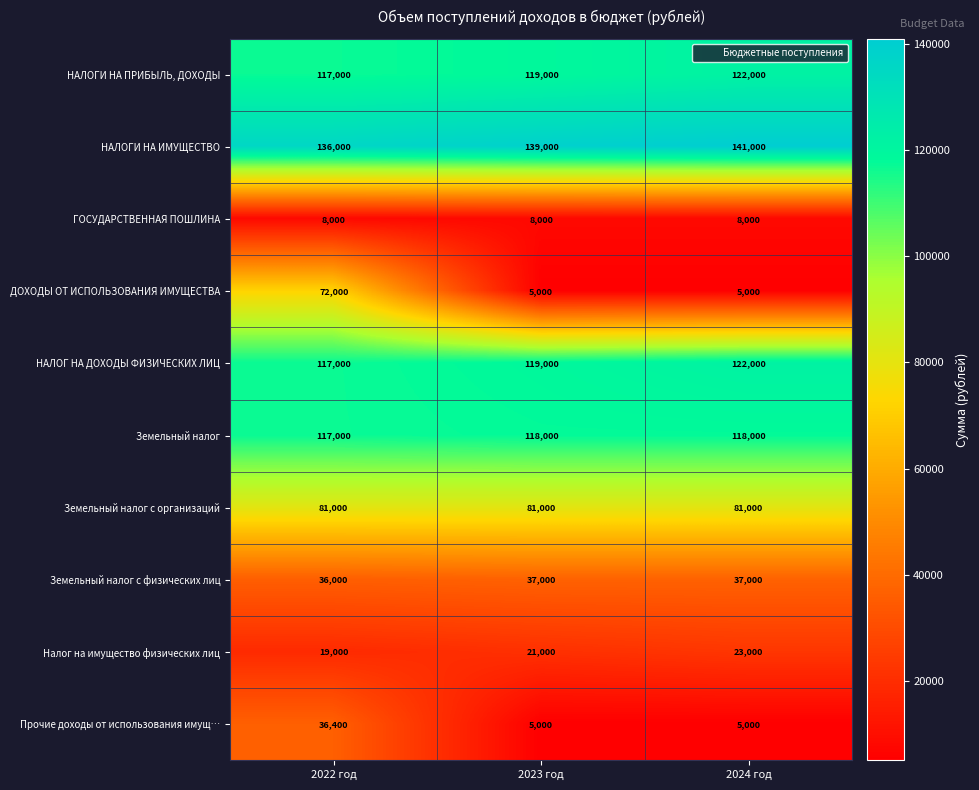

Reading left to right, extract all data points from this chart.

НАЛОГИ НА ПРИБЫЛЬ, ДОХОДЫ: 2022 год=117000	2023 год=119000	2024 год=122000
НАЛОГИ НА ИМУЩЕСТВО: 2022 год=136000	2023 год=139000	2024 год=141000
ГОСУДАРСТВЕННАЯ ПОШЛИНА: 2022 год=8000	2023 год=8000	2024 год=8000
ДОХОДЫ ОТ ИСПОЛЬЗОВАНИЯ ИМУЩЕСТВА: 2022 год=72000	2023 год=5000	2024 год=5000
НАЛОГ НА ДОХОДЫ ФИЗИЧЕСКИХ ЛИЦ: 2022 год=117000	2023 год=119000	2024 год=122000
Земельный налог: 2022 год=117000	2023 год=118000	2024 год=118000
Земельный налог с организаций: 2022 год=81000	2023 год=81000	2024 год=81000
Земельный налог с физических лиц: 2022 год=36000	2023 год=37000	2024 год=37000
Налог на имущество физических лиц: 2022 год=19000	2023 год=21000	2024 год=23000
Прочие доходы от использования имущ…: 2022 год=36400	2023 год=5000	2024 год=5000